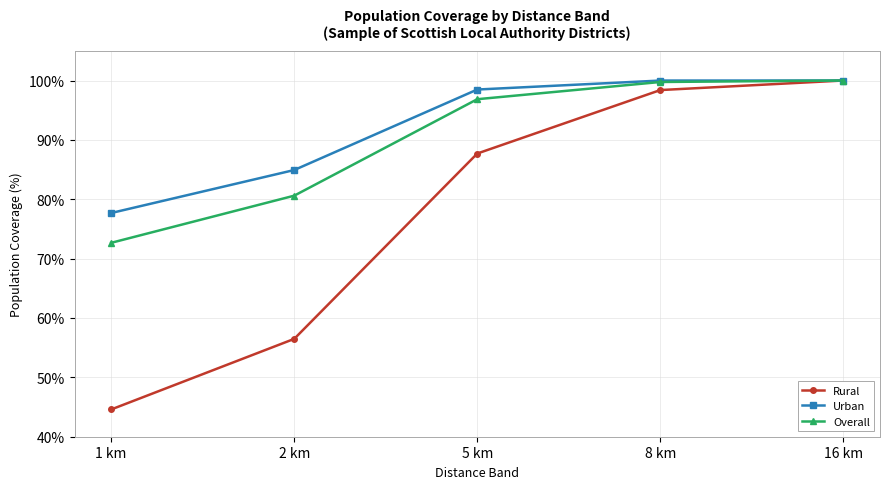

The Overall series shows 72.7 at 1 km. True or false?

True